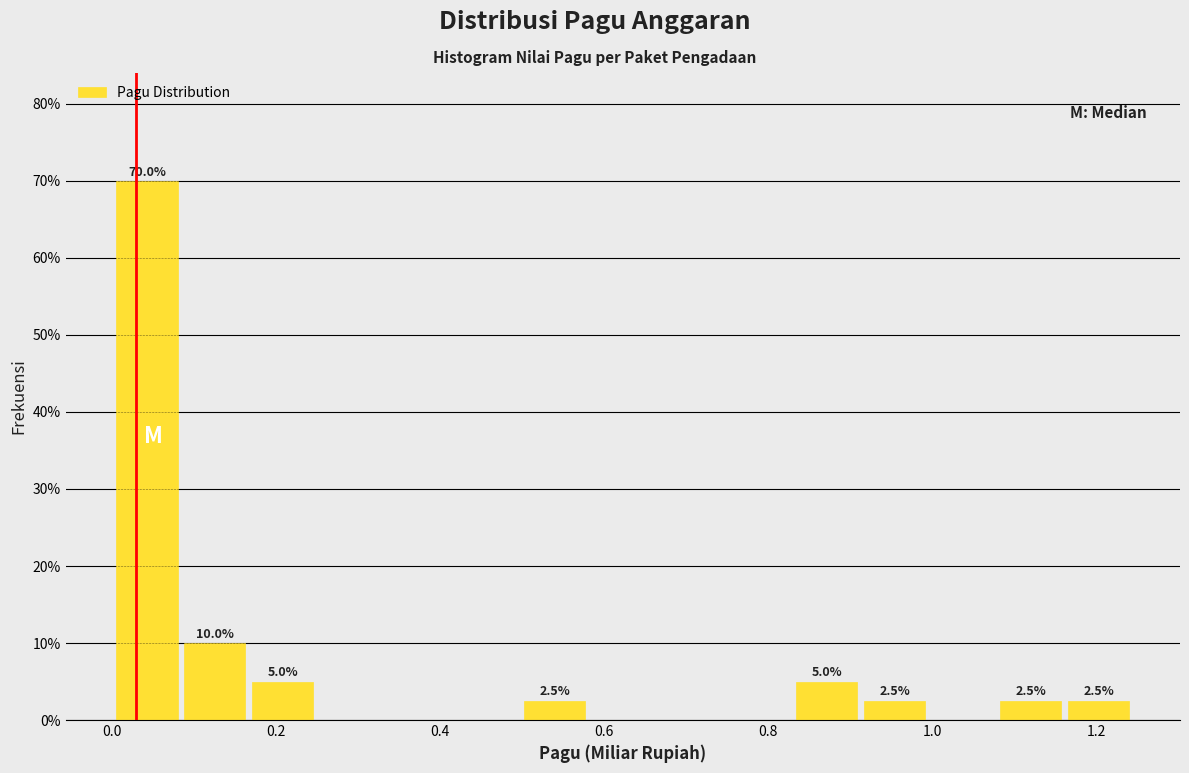

Over which range of the x-axis is the bar tallest?

0.00 to 0.08